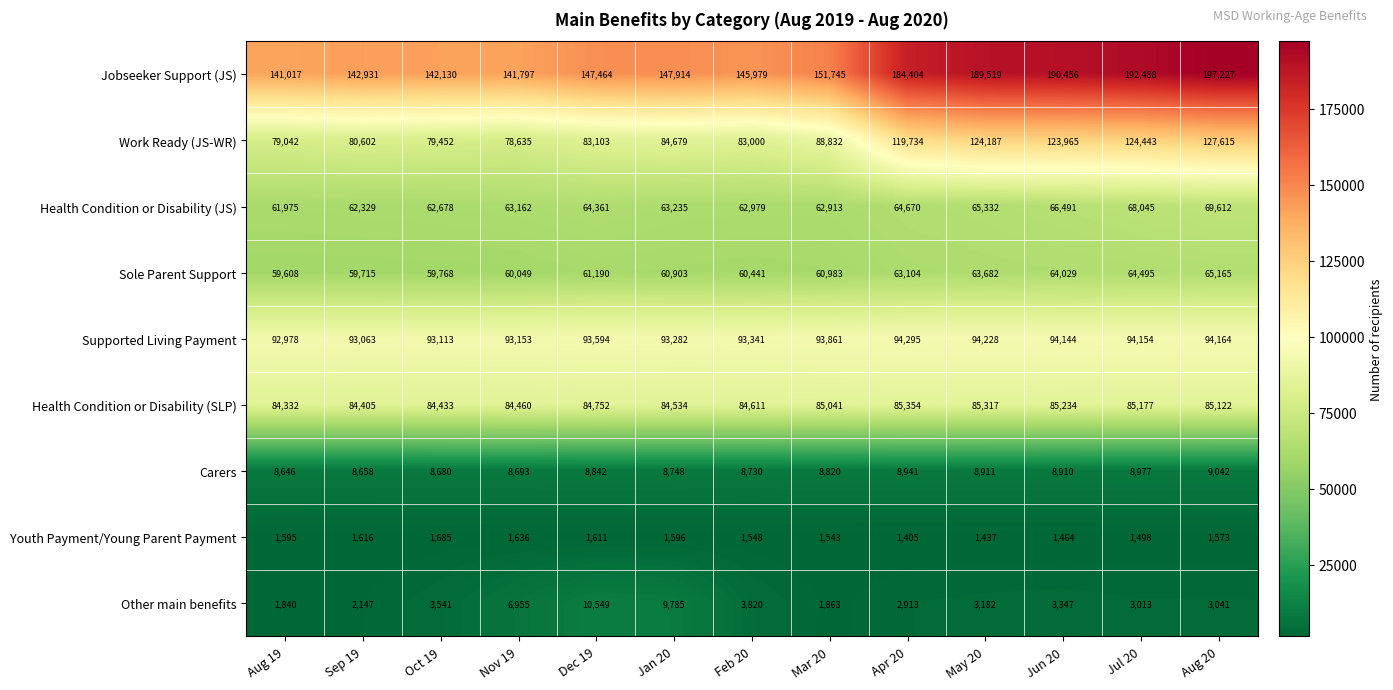

The value of Health Condition or Disability (JS) at Aug 20 is 69612. True or false?

True